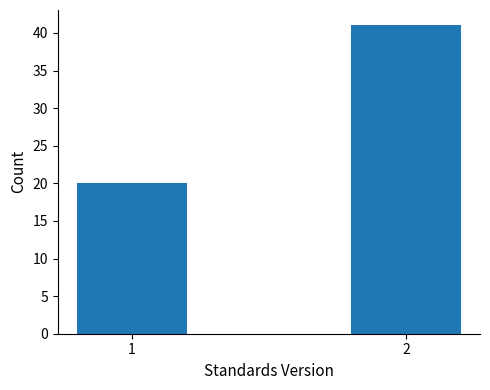

Reading left to right, transcribe all the data shown in this chart.

20	41